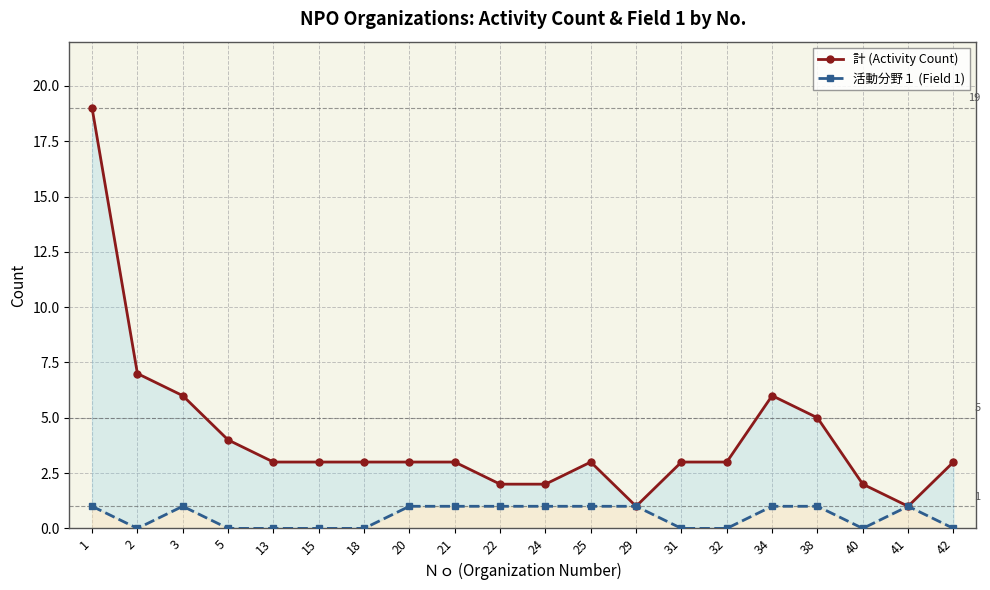

Reading left to right, extract all data points from this chart.

計 (Activity Count): 19	7	6	4	3	3	3	3	3	2	2	3	1	3	3	6	5	2	1	3
活動分野１ (Field 1): 1	0	1	0	0	0	0	1	1	1	1	1	1	0	0	1	1	0	1	0